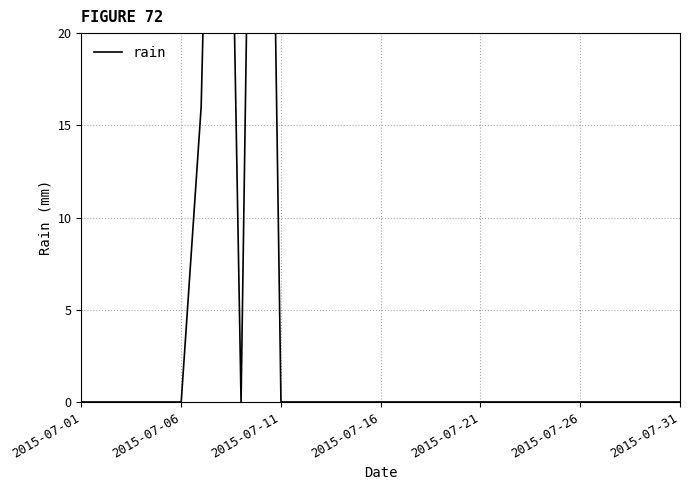

What is the label of the 6th point from the left?

2015-07-06